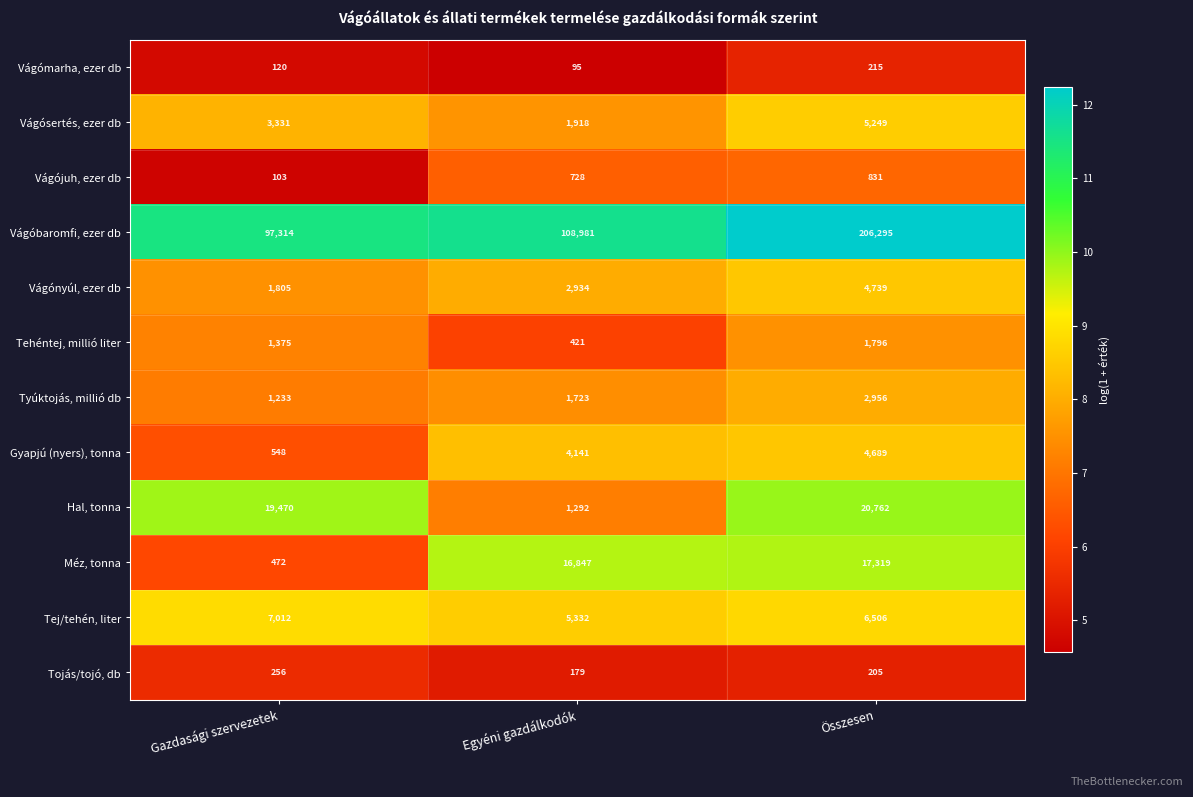

Which category has the lowest value across all series?

Egyéni gazdálkodók